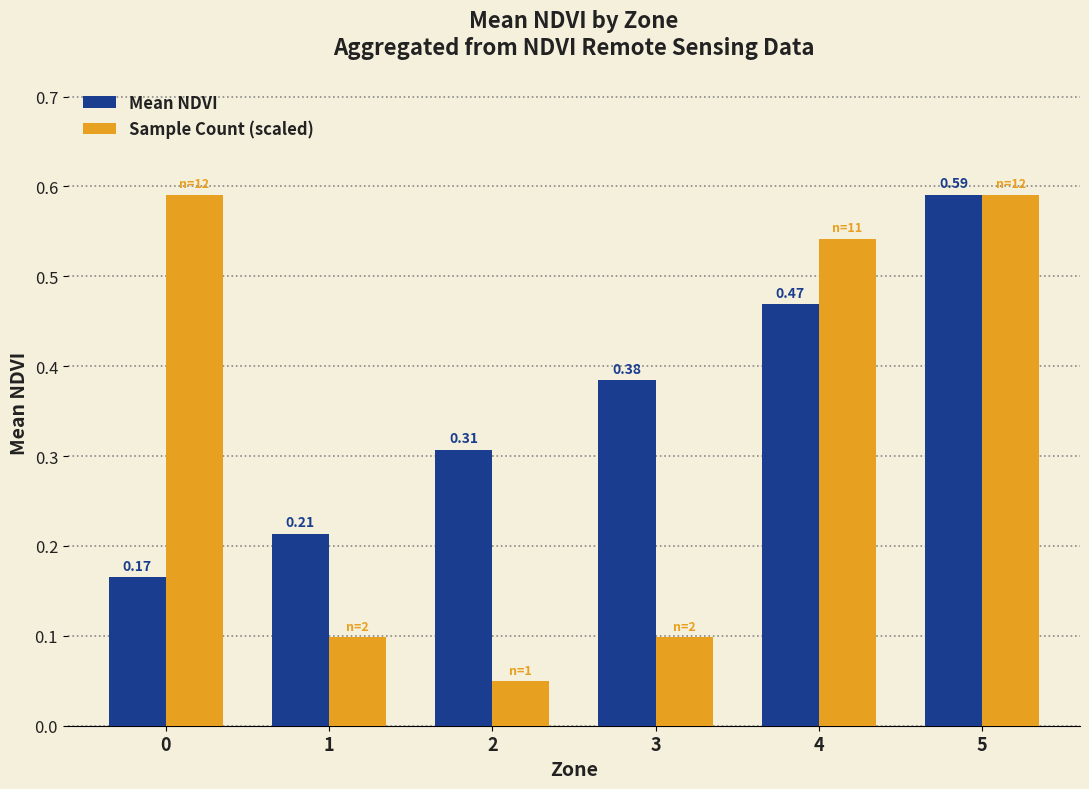

What is the sum of the Mean NDVI values at 5 and 1?

0.8